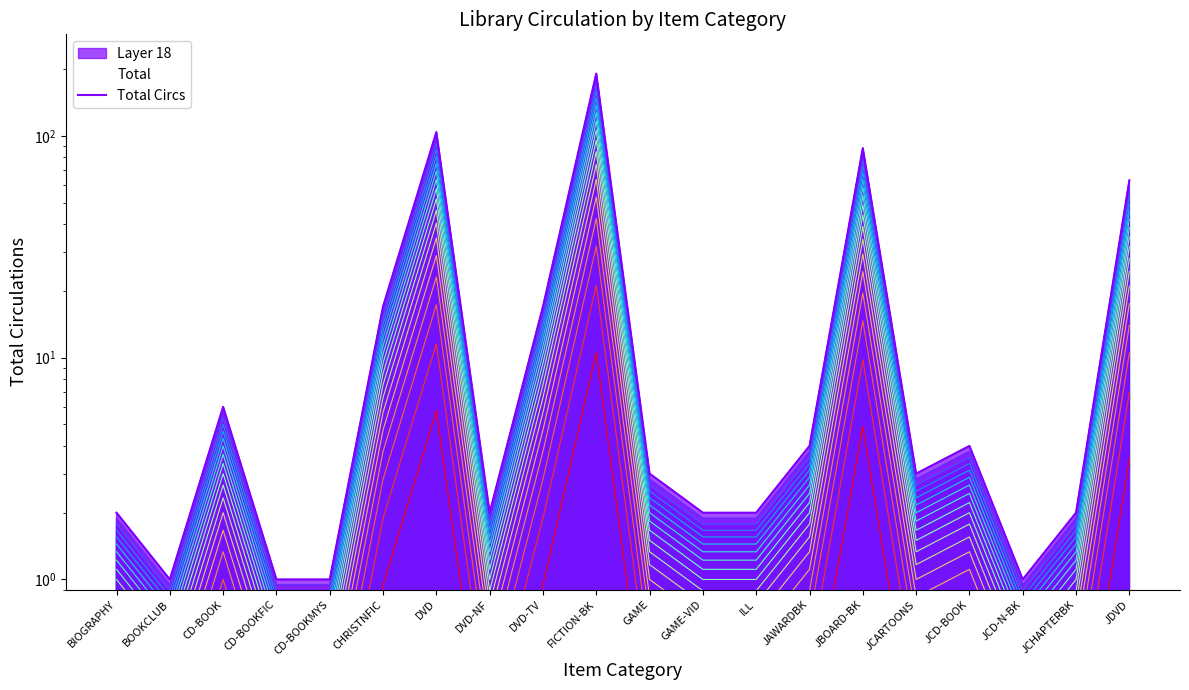

What is the change in value from BIOGRAPHY to CD-BOOK?

+4